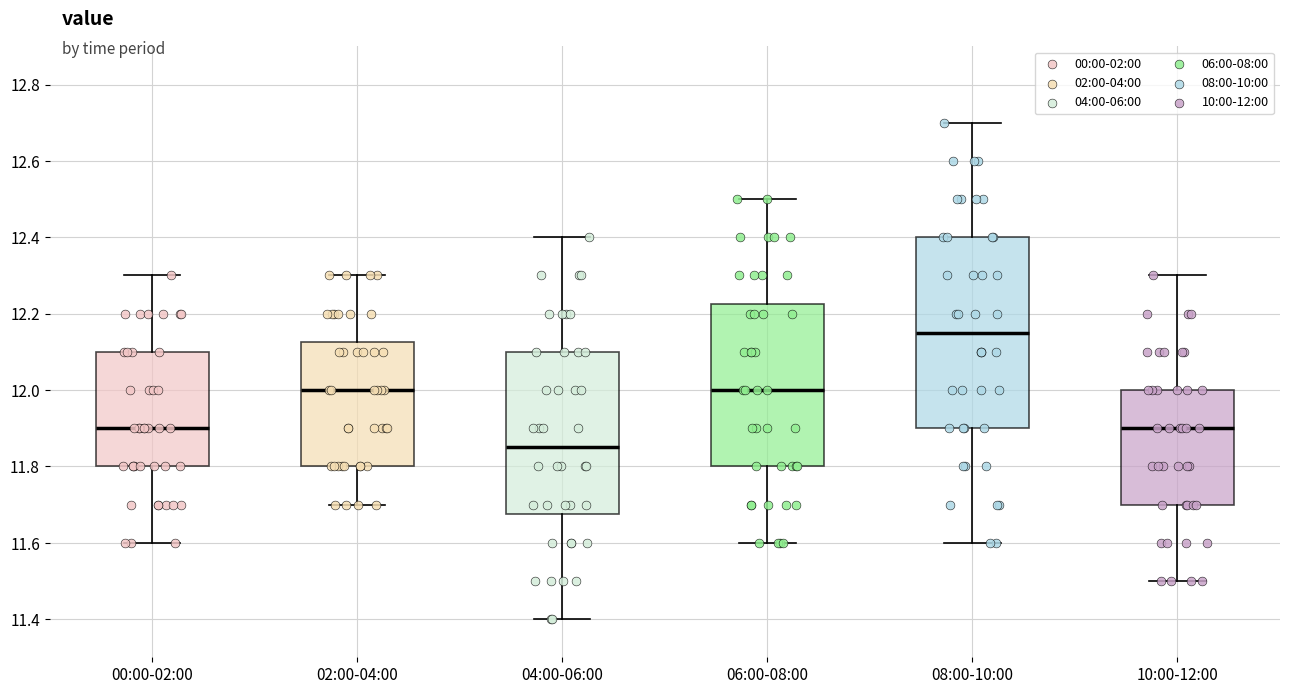

Reading left to right, transcribe this box plot: for each box, give where its median line is, the range the box spans, and where its two whiskers end, as read against the y-axis. The values are not printed on the chart, so give them approximately, as read against the axis.

00:00-02:00: median 11.90, box 11.80 to 12.10, whiskers 11.60 to 12.30
02:00-04:00: median 12.00, box 11.80 to 12.12, whiskers 11.70 to 12.30
04:00-06:00: median 11.86, box 11.68 to 12.10, whiskers 11.40 to 12.40
06:00-08:00: median 12.00, box 11.80 to 12.22, whiskers 11.60 to 12.50
08:00-10:00: median 12.16, box 11.90 to 12.40, whiskers 11.60 to 12.70
10:00-12:00: median 11.90, box 11.70 to 12.00, whiskers 11.50 to 12.30